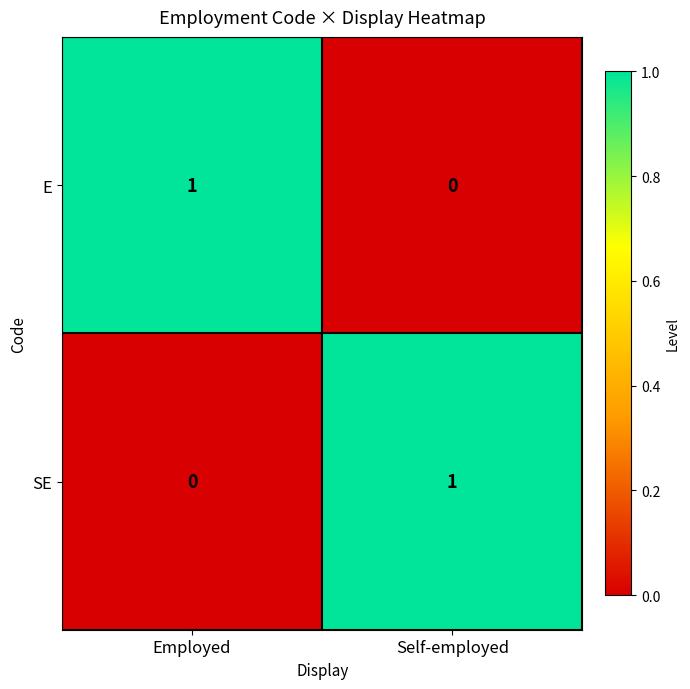

At which label does SE reach its minimum?

Employed